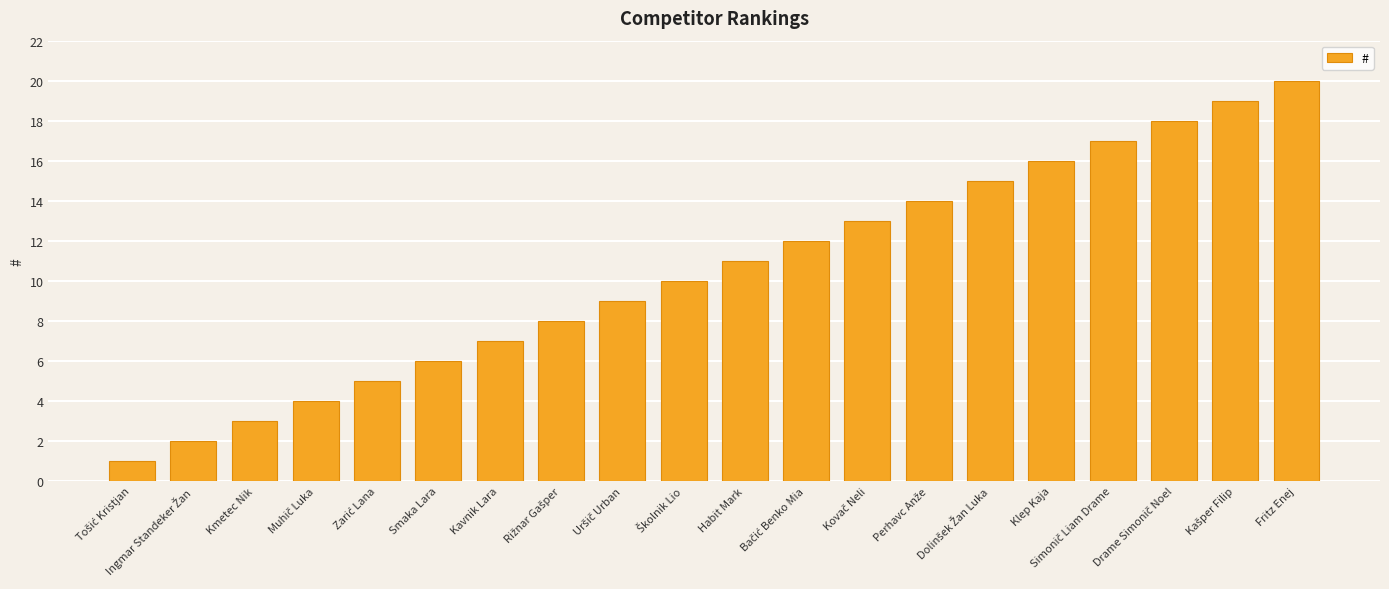

What is the difference between the maximum and minimum values?

19